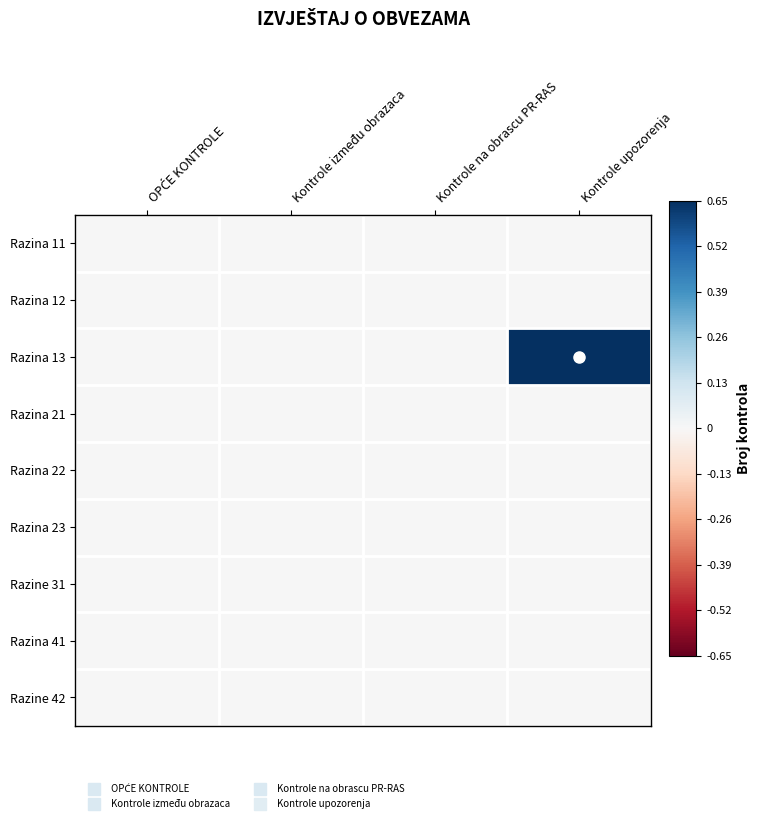

At Kontrole između obrazaca, list the series in order from smallest to largest.

Razina 11, Razina 12, Razina 13, Razina 21, Razina 22, Razina 23, Razine 31, Razina 41, Razine 42